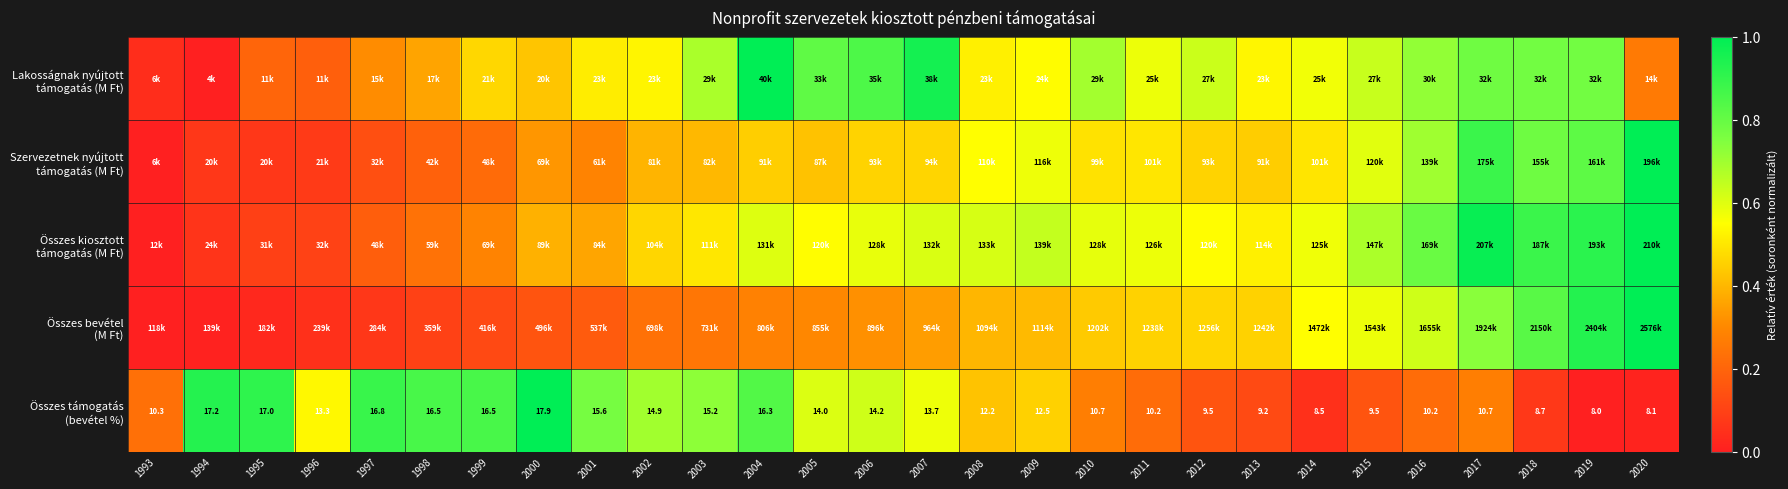

Where is Összes kiosztott támogatás (M Ft) nearest to the value 0?

1993